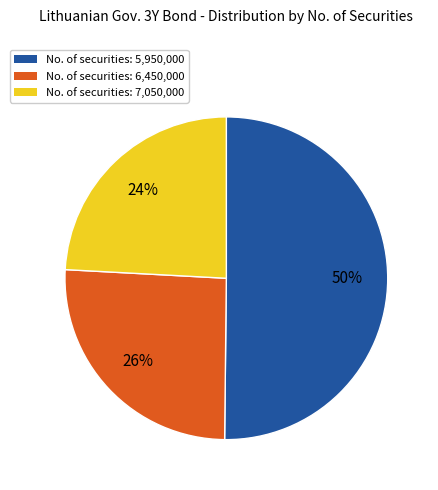

How many slices are in this pie chart?

3